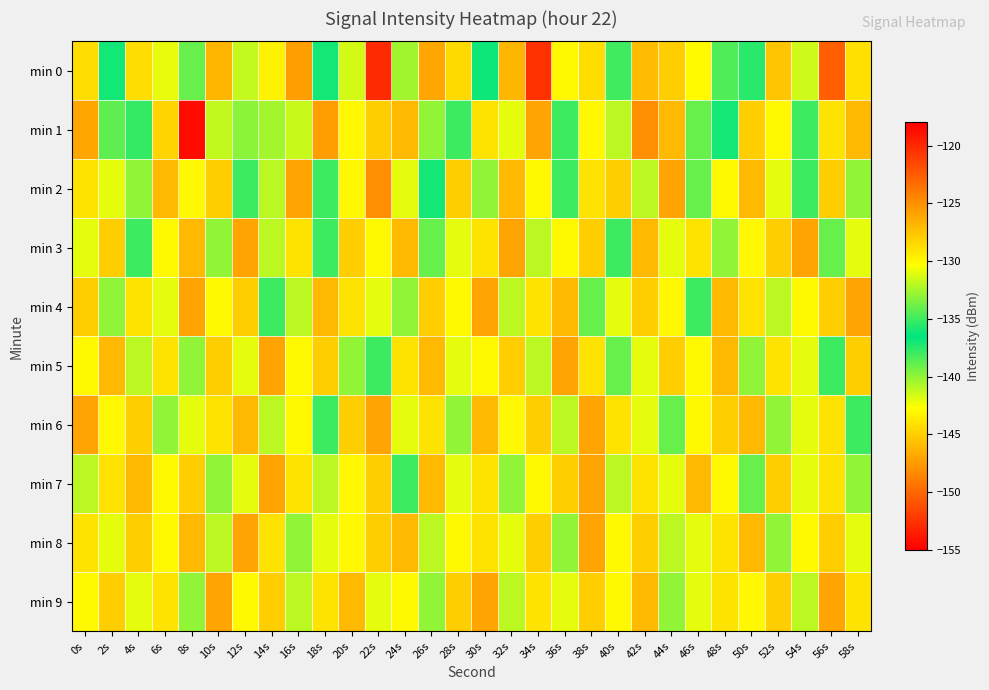

Between 2s and 30s, which is larger?

2s